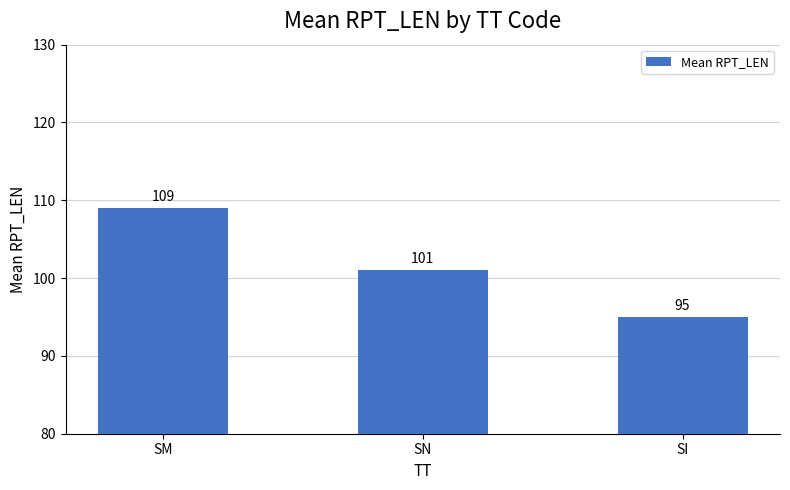

Count the number of data series in this chart.

1